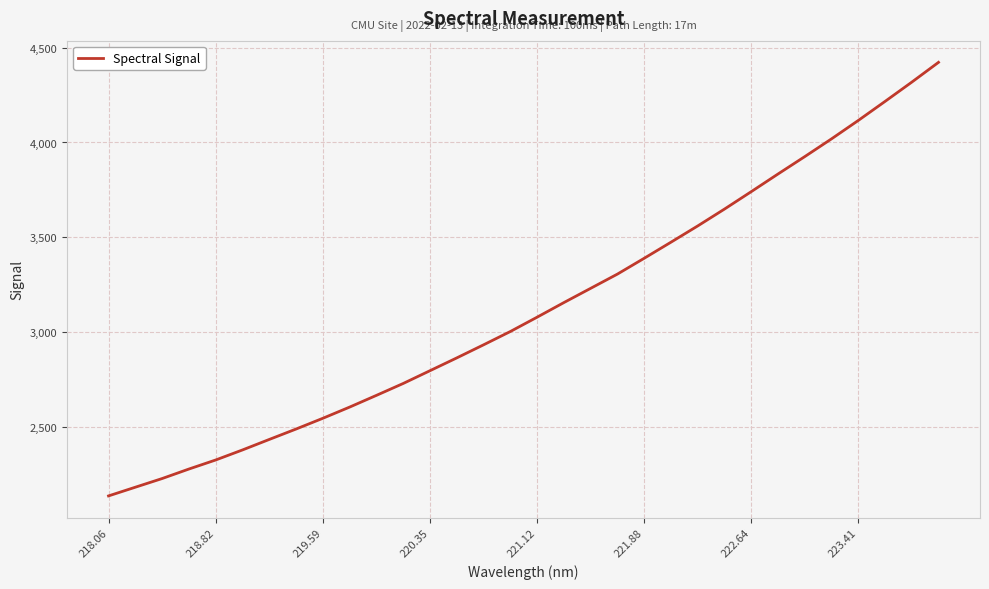

What is the difference between the maximum and minimum values?

2287.8